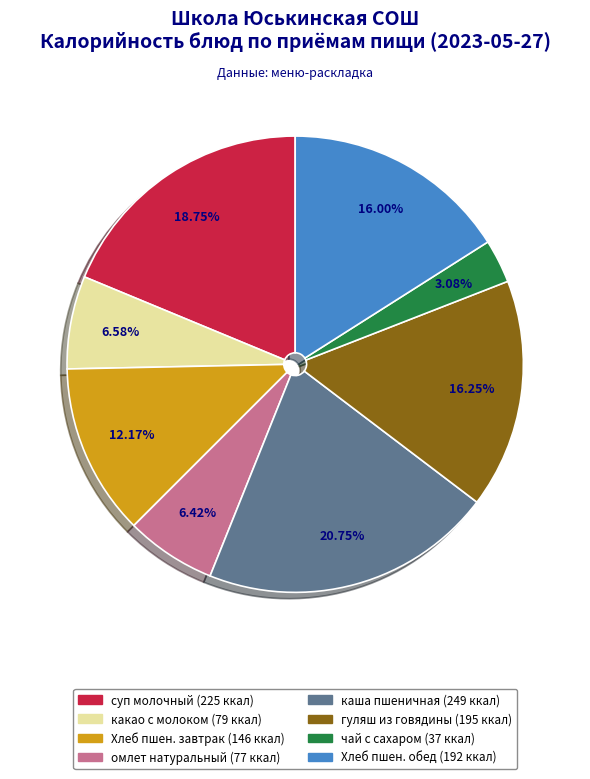

To the nearest percent, what is the average slice percentage?

12%